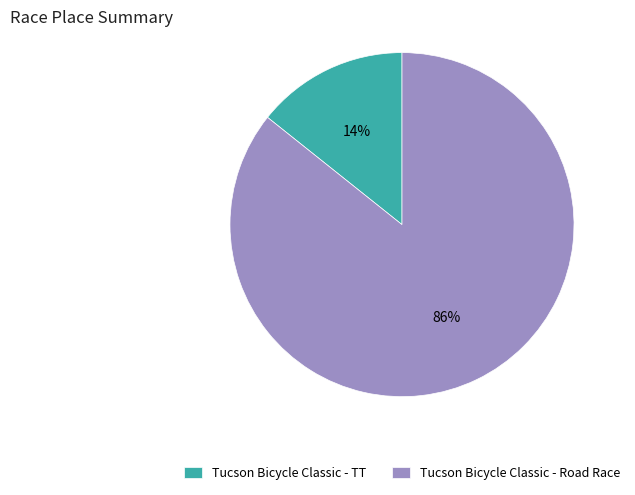

To the nearest percent, what is the combined percentage of Tucson Bicycle Classic - TT and Tucson Bicycle Classic - Road Race?

100%